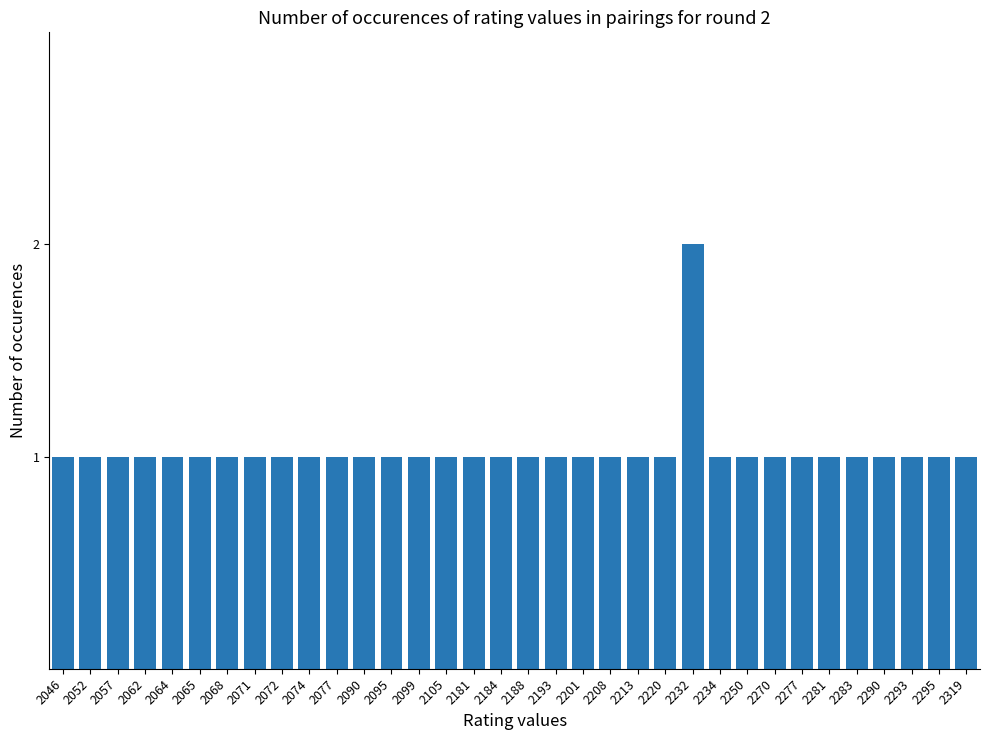

What is the value of the 20th bar from the left?

1